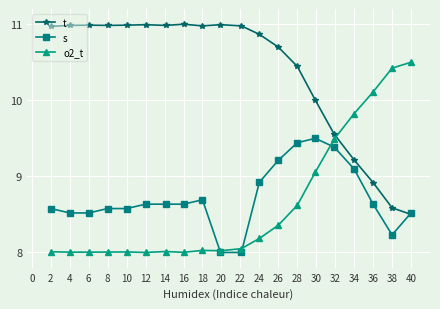

Which series has the largest total across all categories?

t